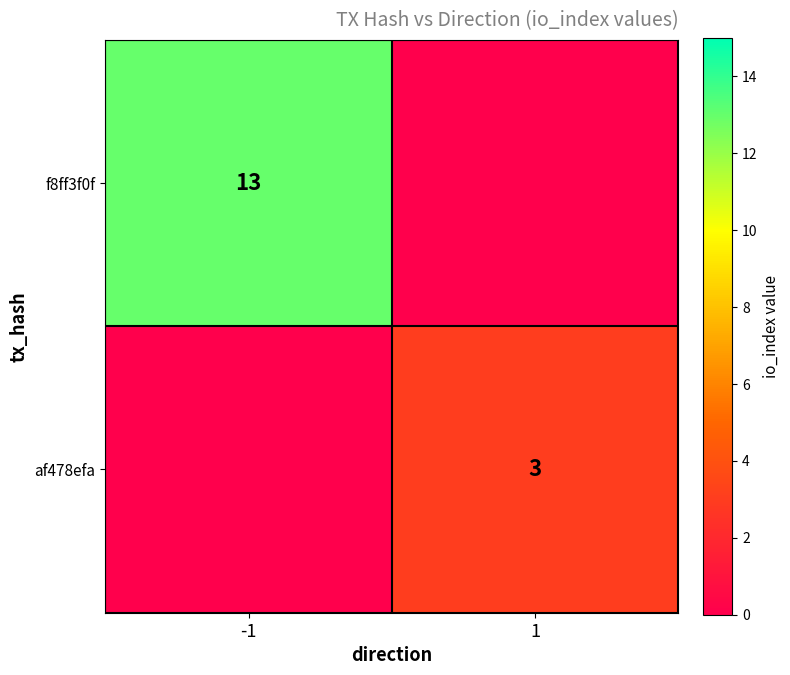

The value of af478efa at 1 is 3. True or false?

True